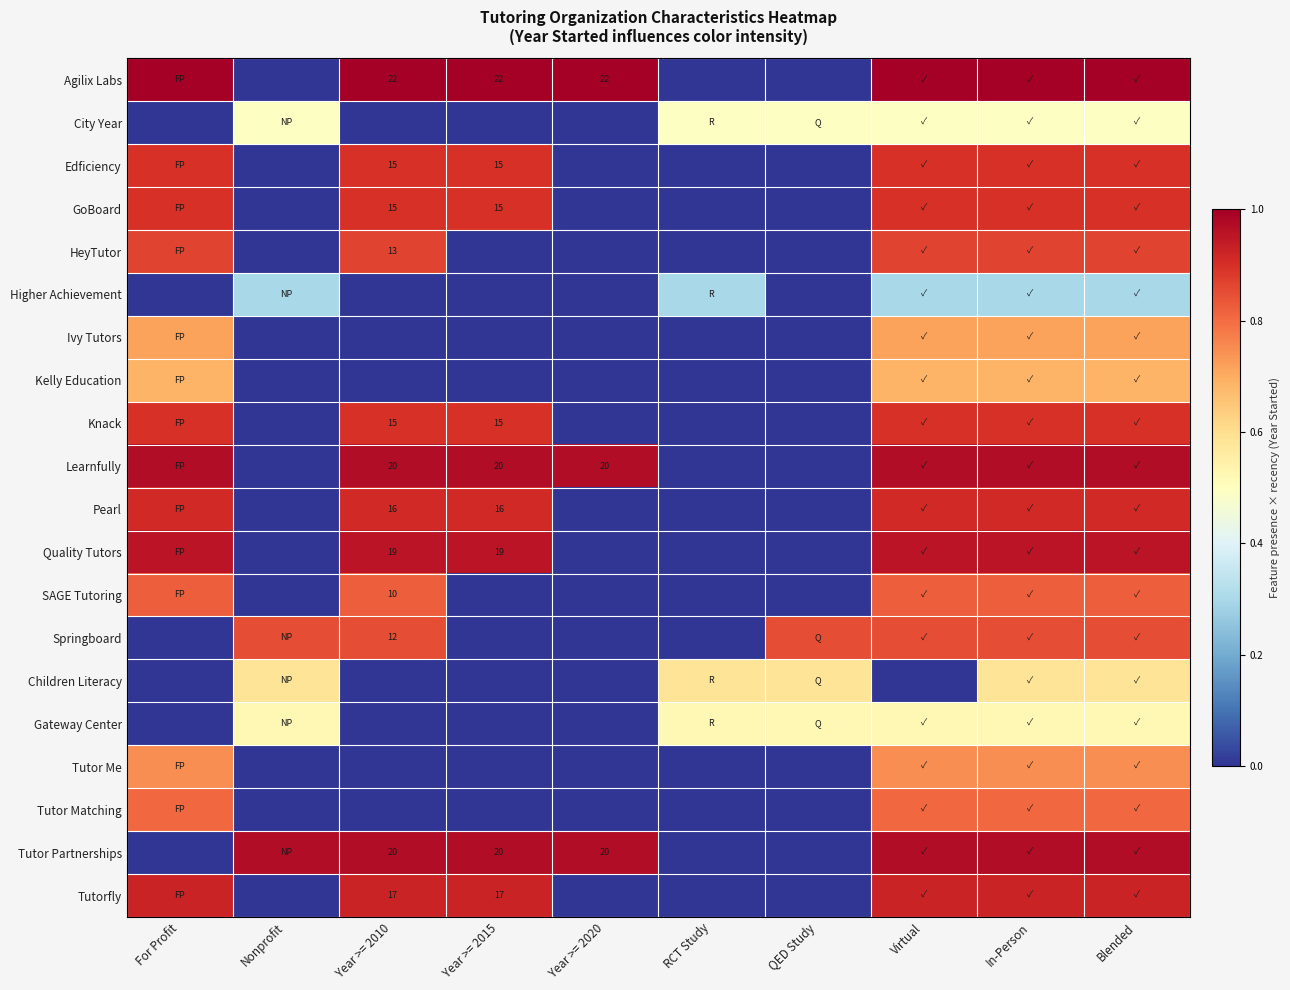

List the labels in order of Pearl value, smallest first.

Nonprofit, Year >= 2020, RCT Study, QED Study, For Profit, Year >= 2010, Year >= 2015, Virtual, In-Person, Blended